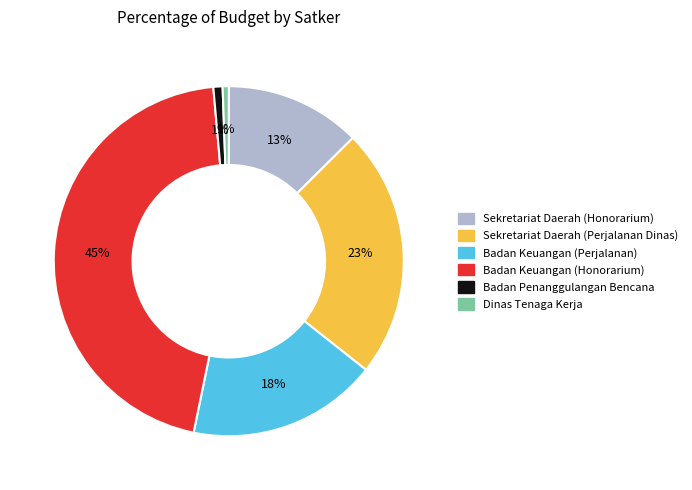

To the nearest percent, what is the average slice percentage?

17%